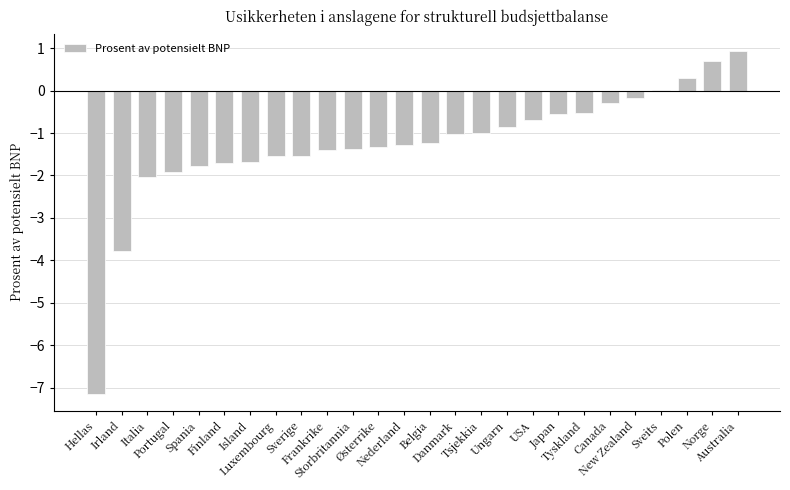

What is the sum of all values?

-33.0